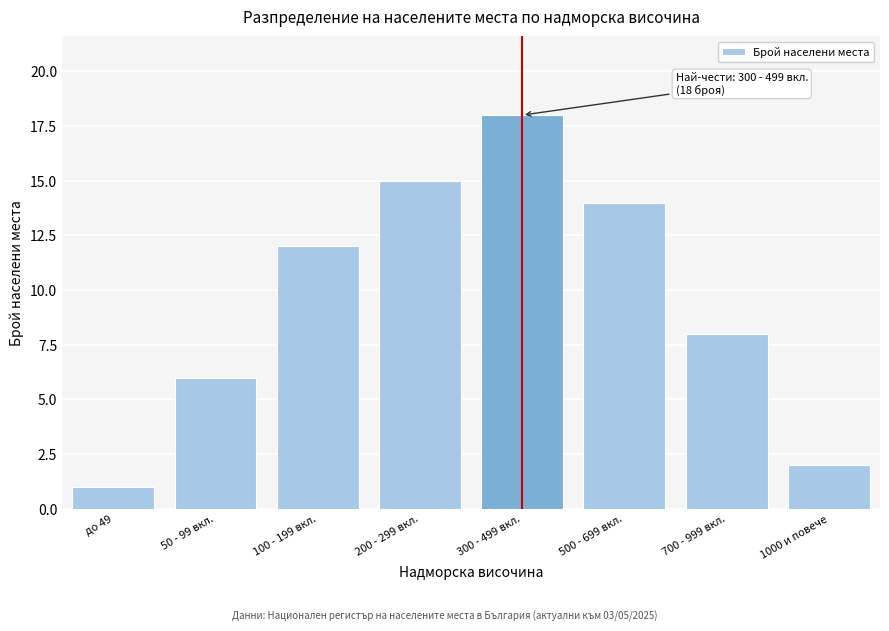

Reading left to right, list all the values displayed in this chart.

1	6	12	15	18	14	8	2